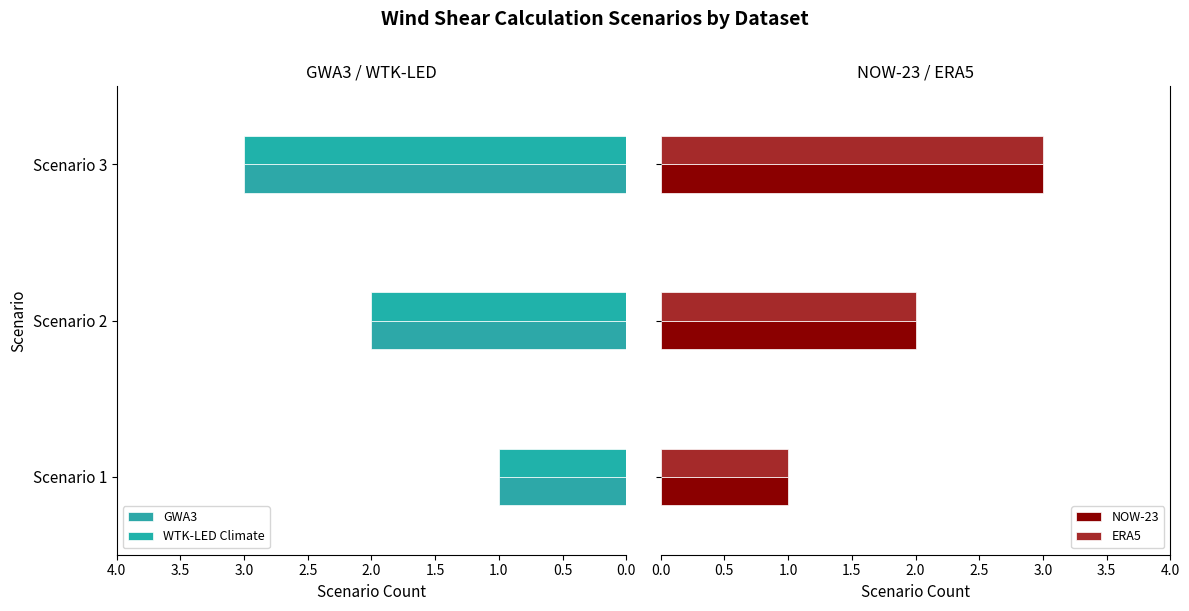

The value of GWA3 at 1.0 is 1. True or false?

False